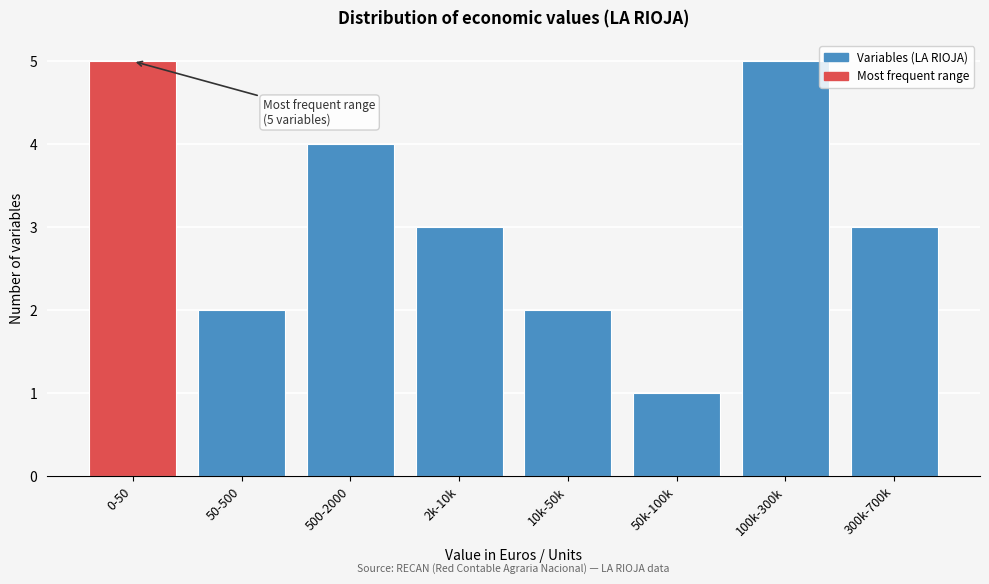

Reading left to right, transcribe all the data shown in this chart.

0-50=5	50-500=2	500-2000=4	2k-10k=3	10k-50k=2	50k-100k=1	100k-300k=5	300k-700k=3